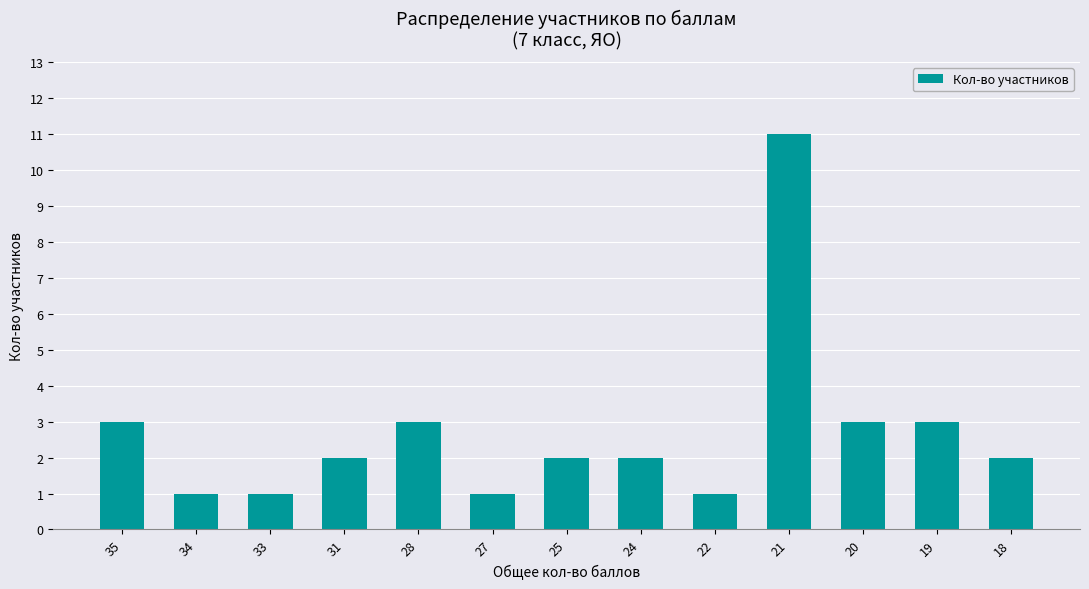

Is it true that the value at 25 is 3?

False